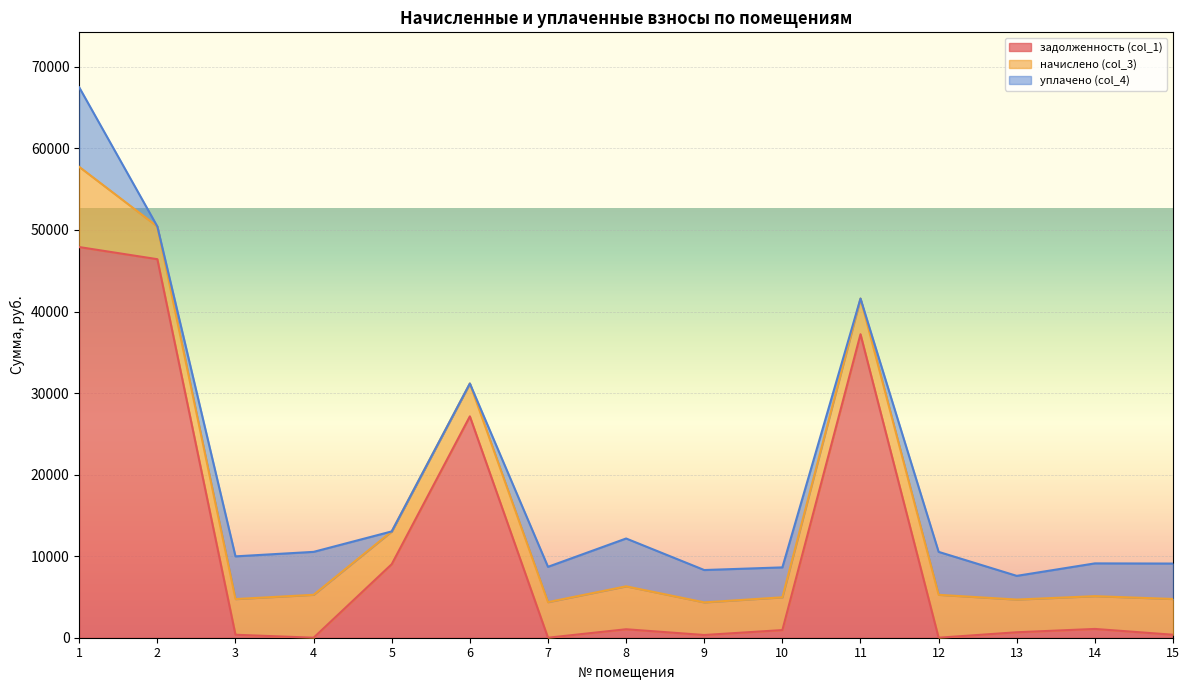

What is the value of the уплачено (col_4) point at the 15th from the left?

4345.3